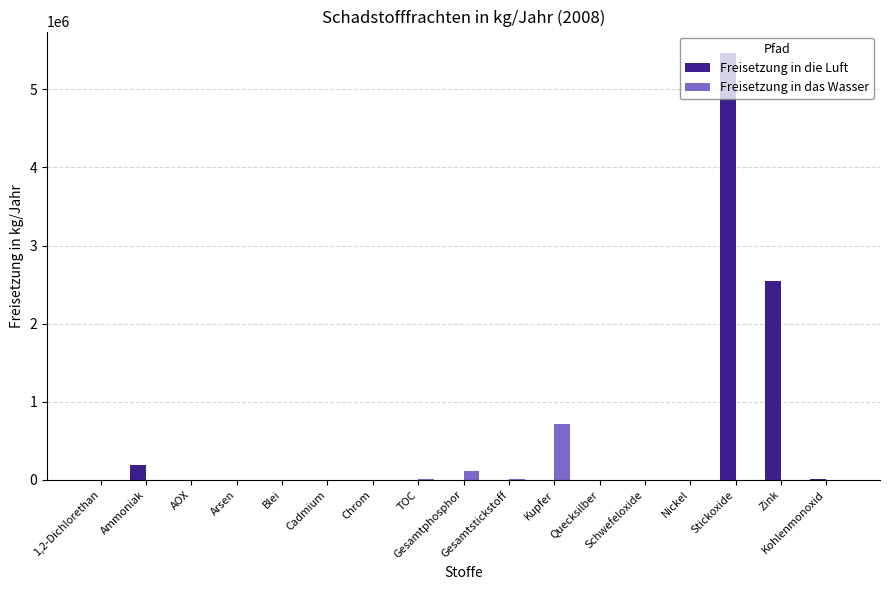

How many groups of bars are there?

17